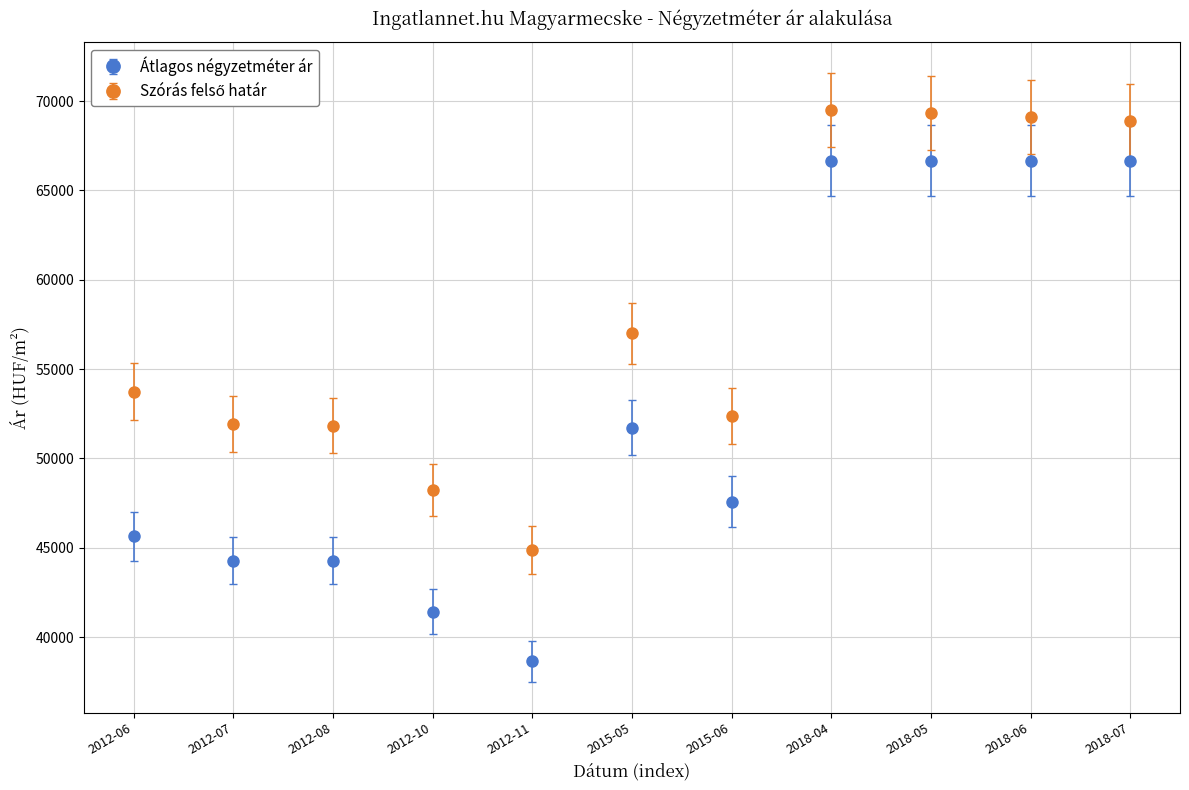

At how many categories does at least one series exceed 61254?

4